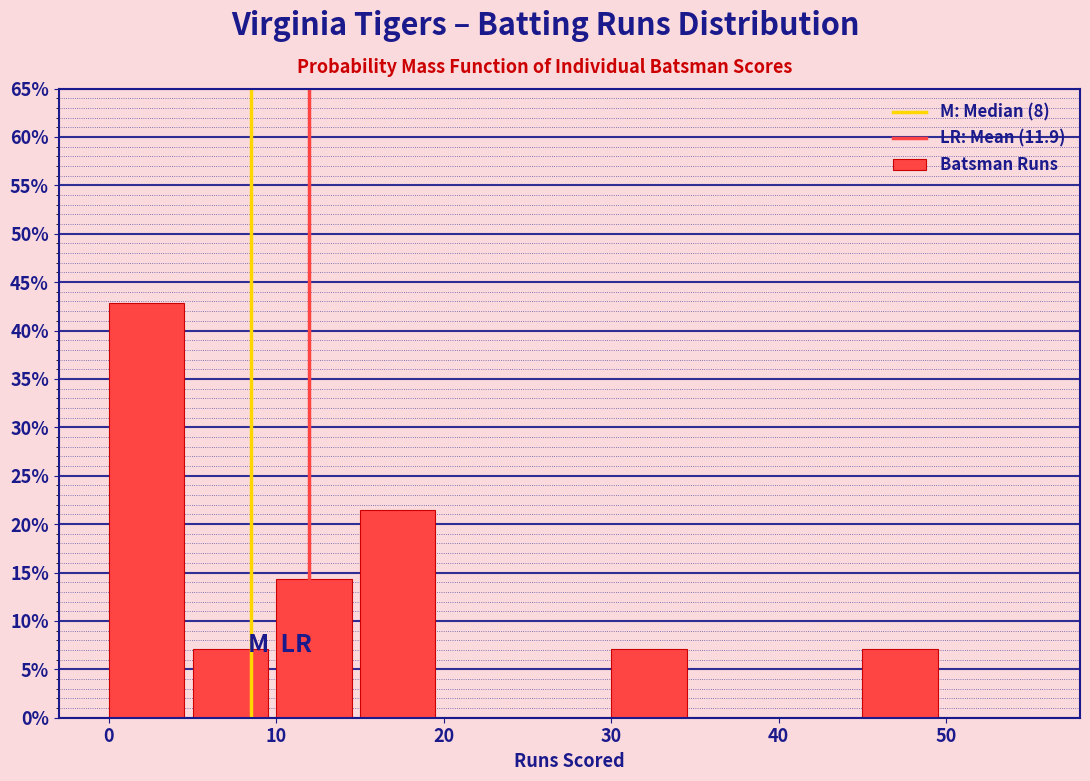

How tall is the bar that spans 45 to 50 on the x-axis? The values are not printed on the chart, so give them approximately, as read against the axis.

7.0